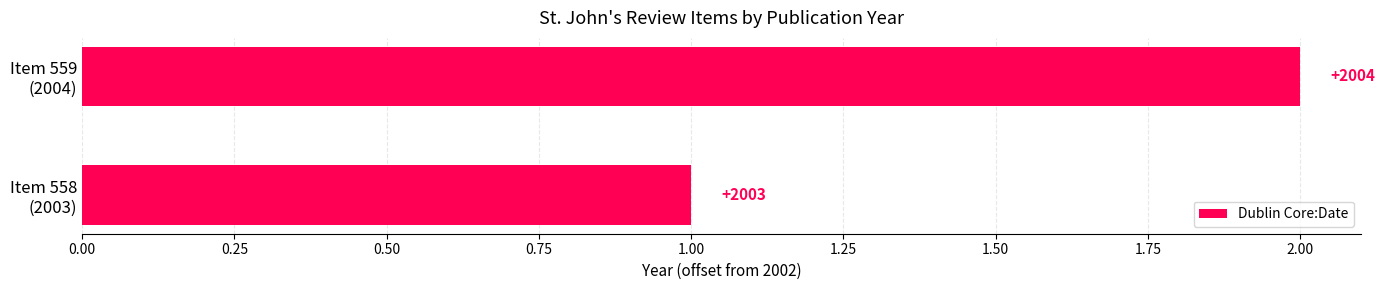

Does the chart contain any negative values?

No